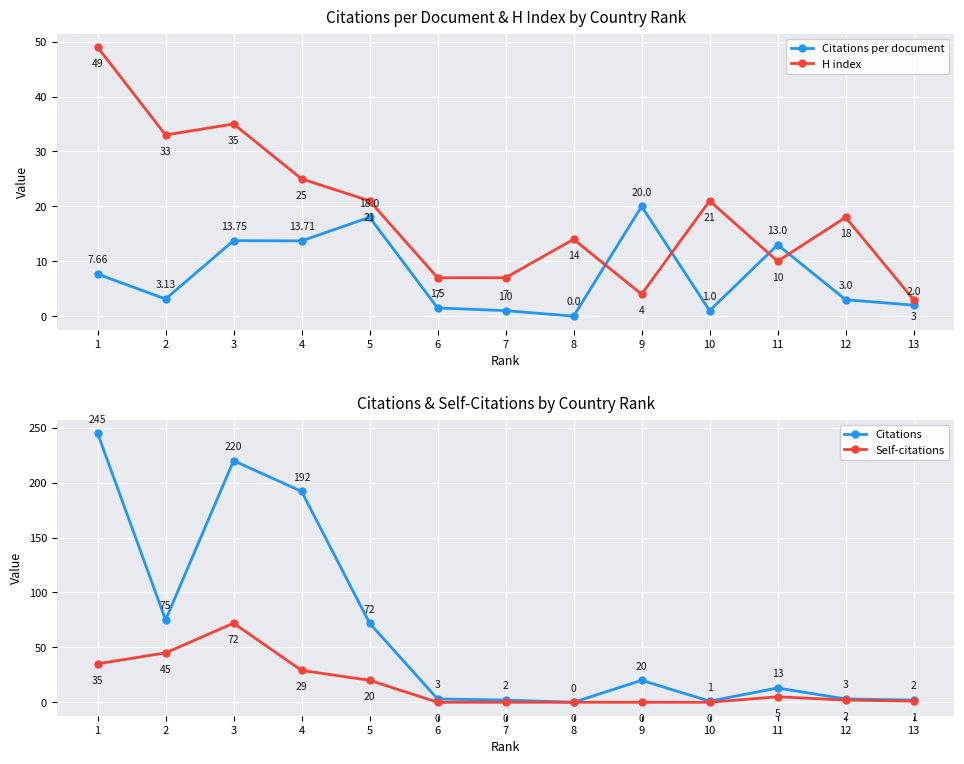

Where is the first local minimum for H index?

2